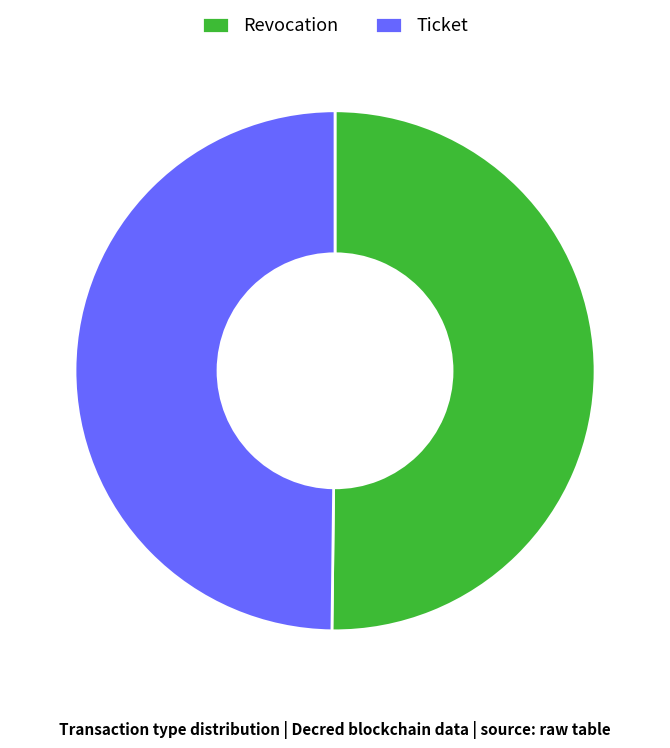

Approximately how many times larger is the value at Revocation compared to Ticket?

1.0